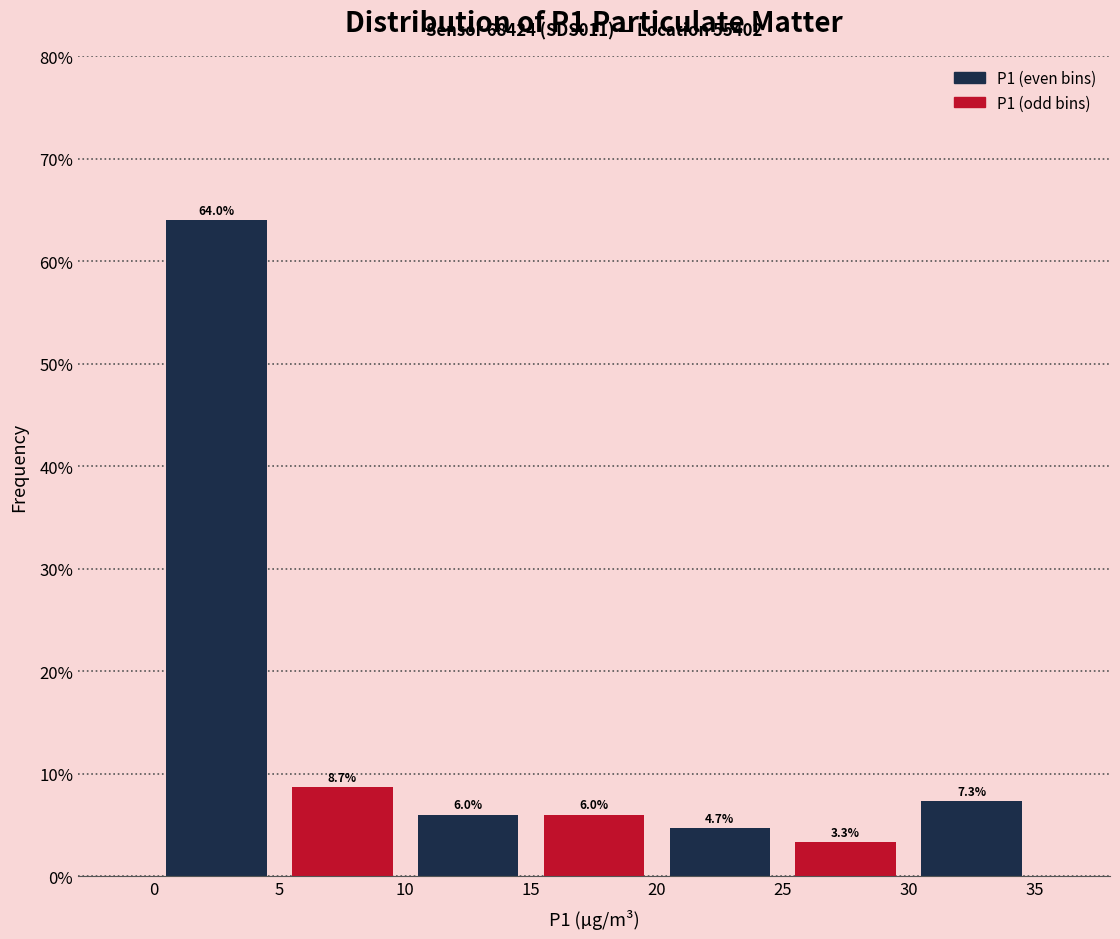

Reading left to right, list every bar in this chart as the range it spans on the x-axis followed by its height.

0 to 5: 64.0
5 to 10: 8.7
10 to 15: 6.0
15 to 20: 6.0
20 to 25: 4.7
25 to 30: 3.3
30 to 35: 7.3